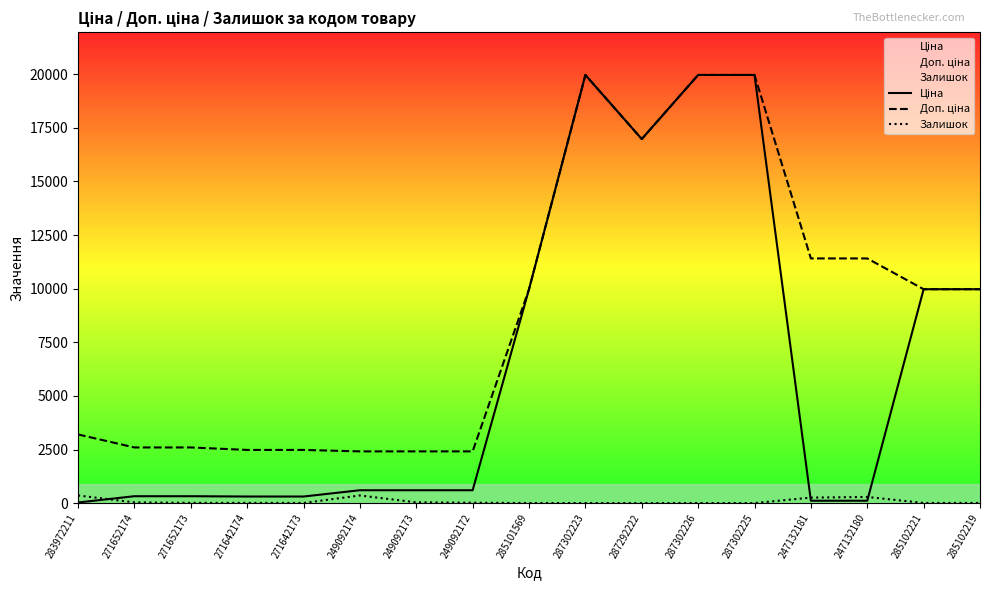

Rank the series by their maximum value, from lowest to highest.

Залишок, Ціна, Доп. ціна